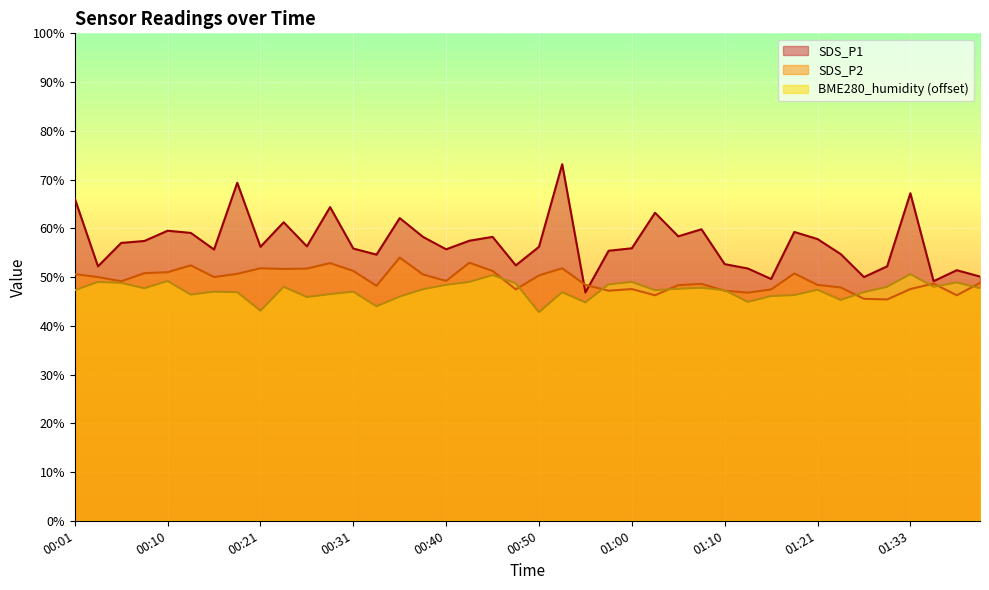

What is the spread (max minus min) of values at 00:23?

13.2